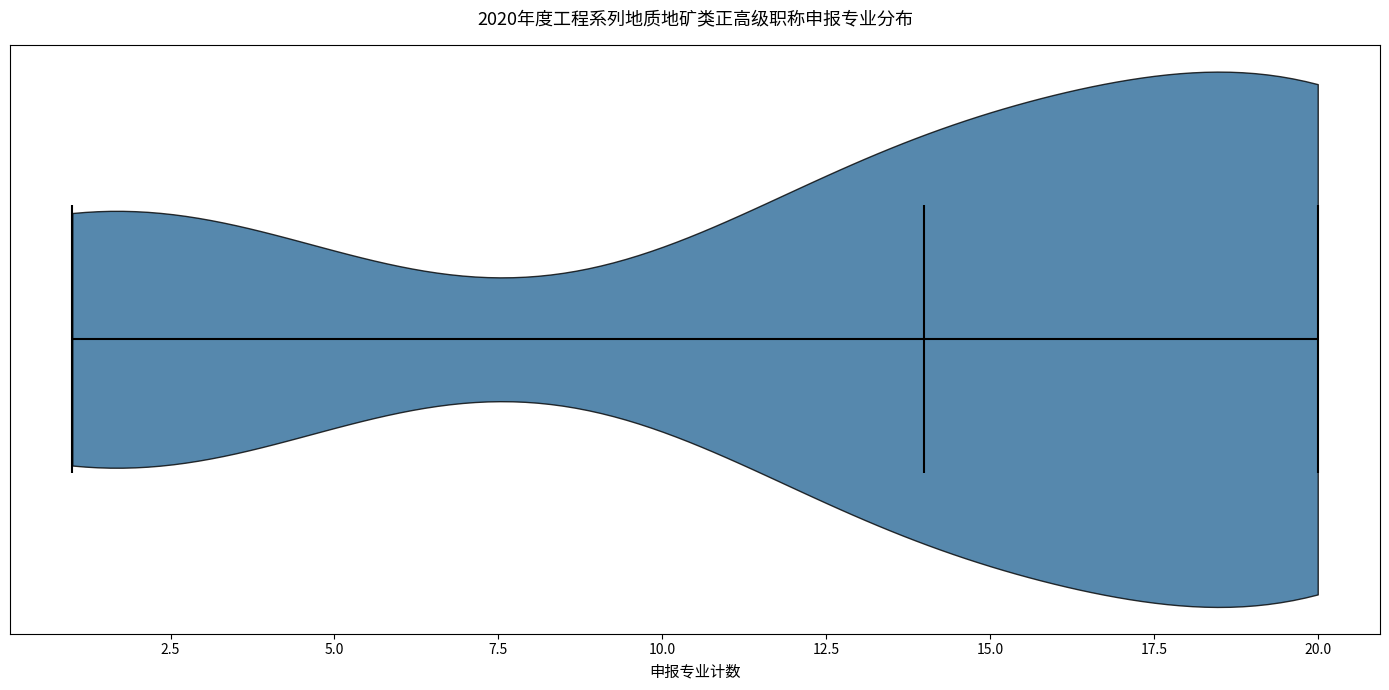

Read this violin plot against the x-axis: where its median line is, and the lowest and highest points the violin reaches. The values are not printed on the chart, so give them approximately, as read against the axis.

median line 14, lowest point 1, highest point 20